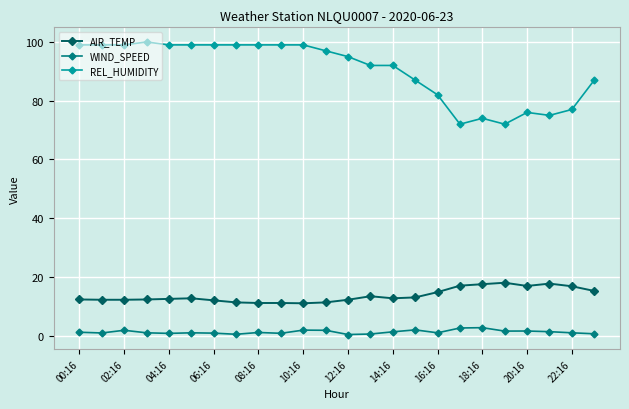

True or false: WIND_SPEED has more than 1 points higher than both neighbors.

True